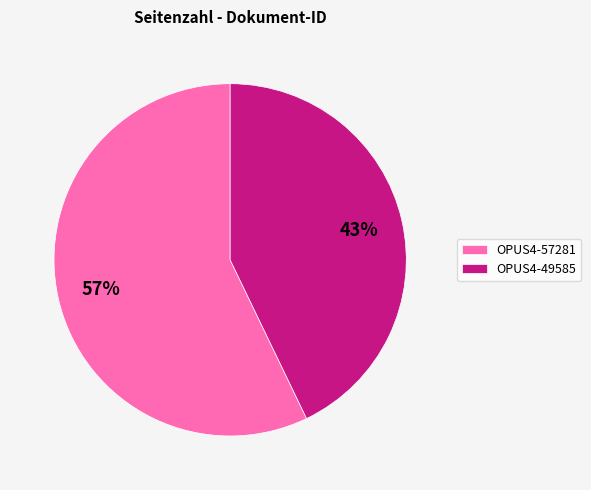

True or false: OPUS4-49585 accounts for 43% of the total.

True